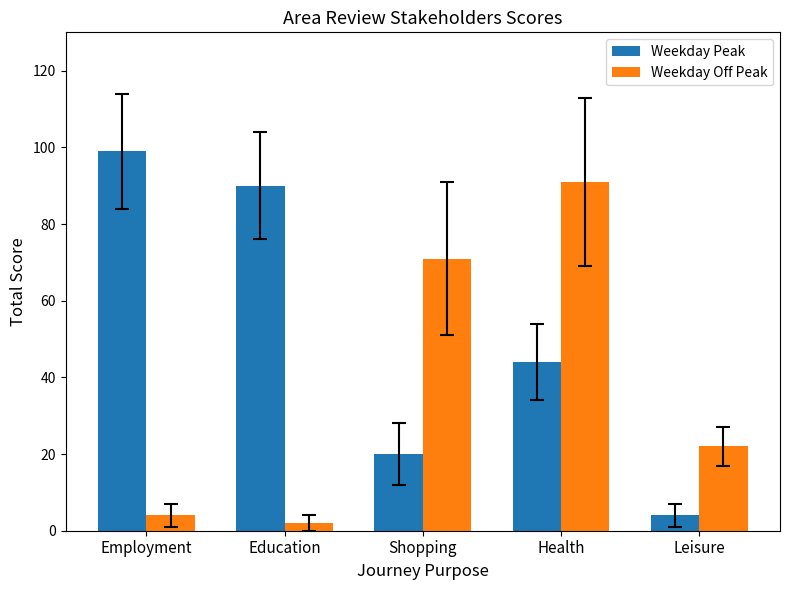

What is the difference between the second highest and second lowest values in the Weekday Off Peak series?

67